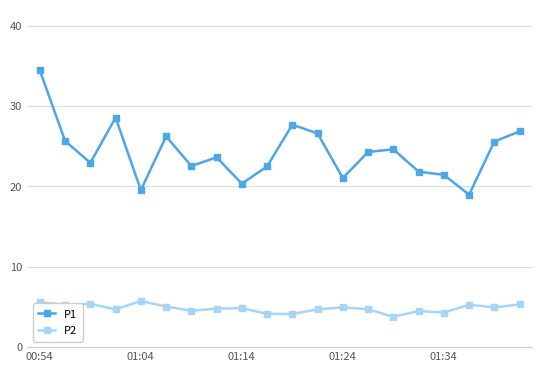

What is the difference between the second highest and second lowest values in the P1 series?

9.0